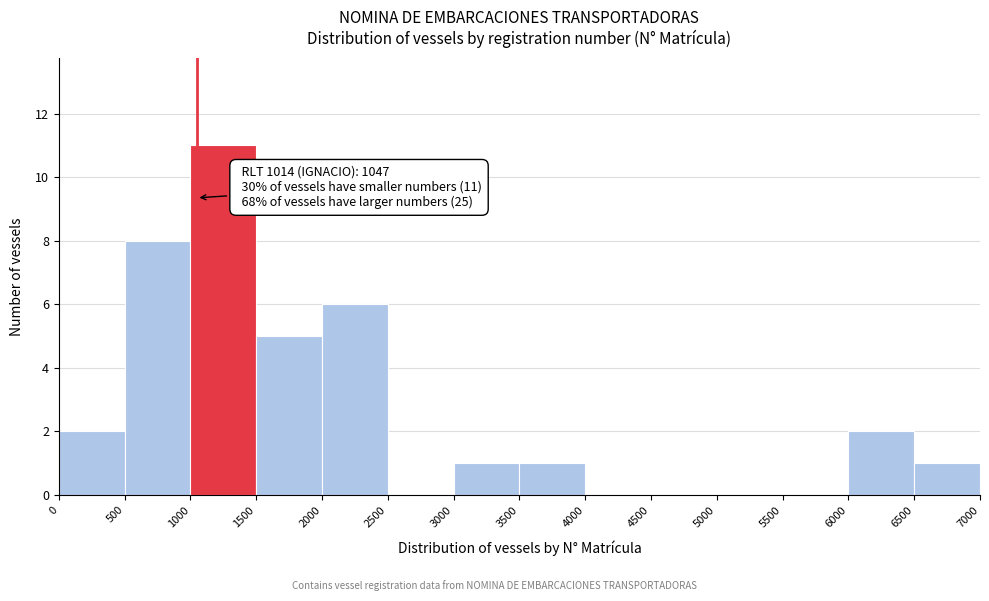

Over which range of the x-axis is the bar tallest?

1000 to 1500